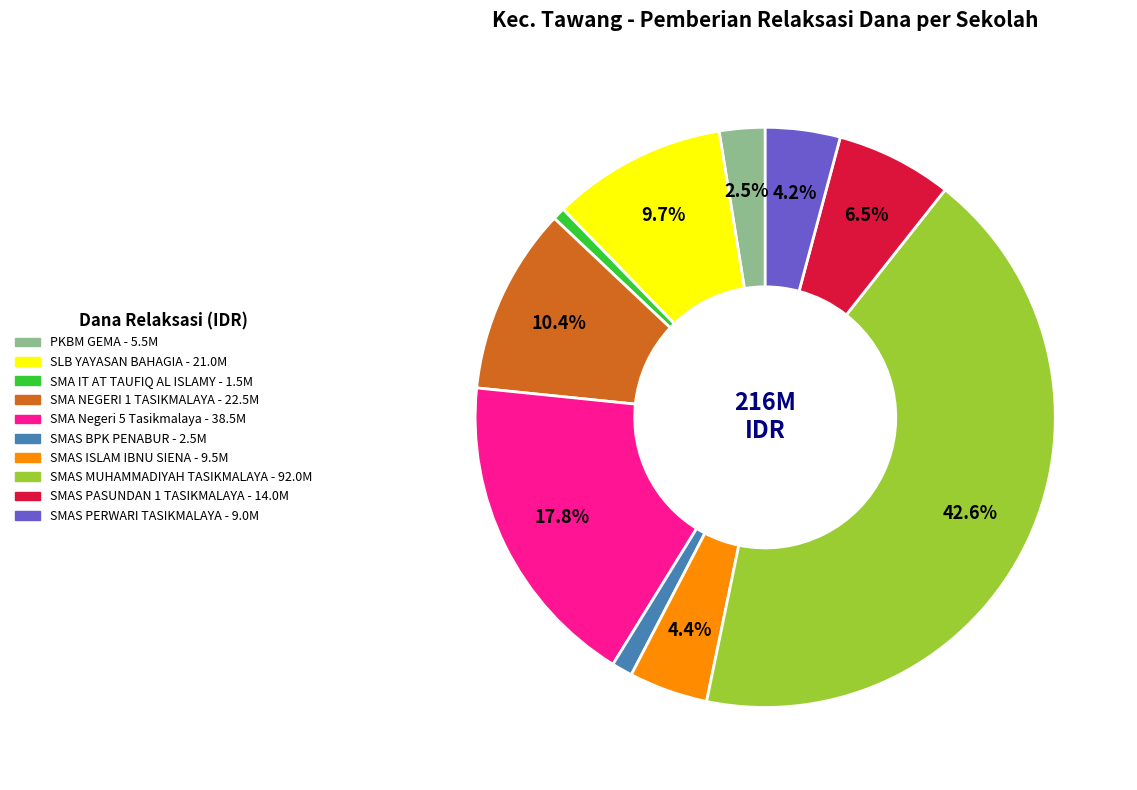

Is there a majority slice in this chart?

No